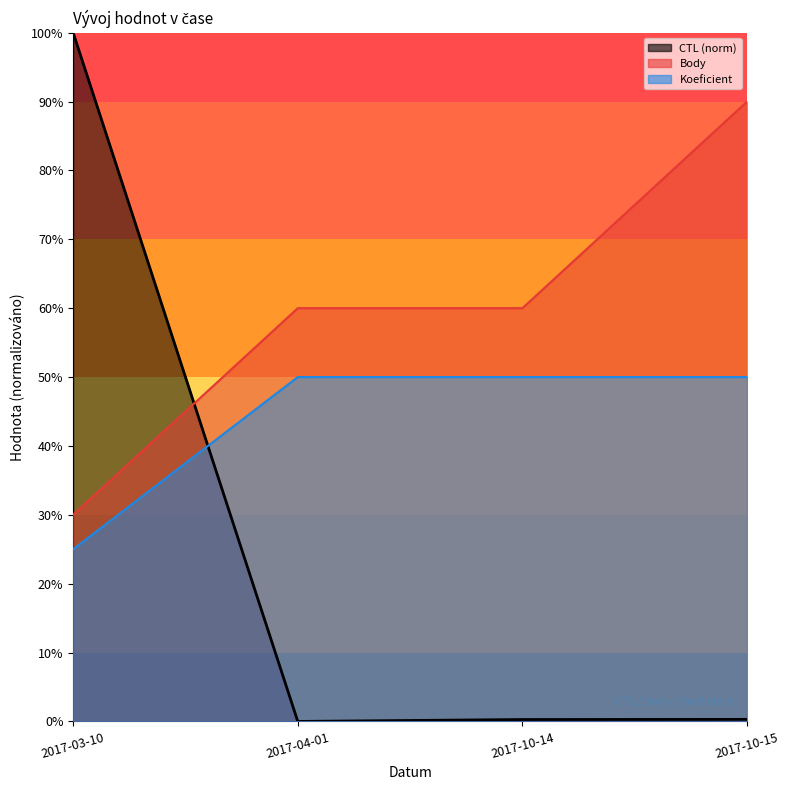

What is the spread (max minus min) of values at 2017-03-10?

75.0